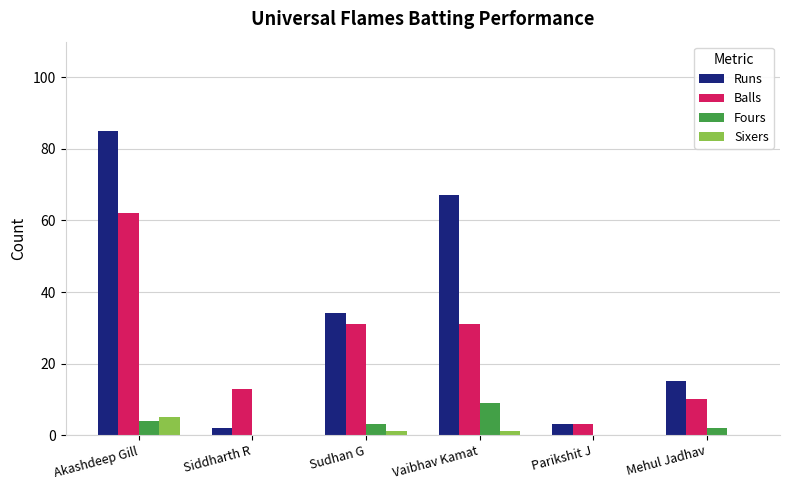

What is the average value of the Balls series?

25